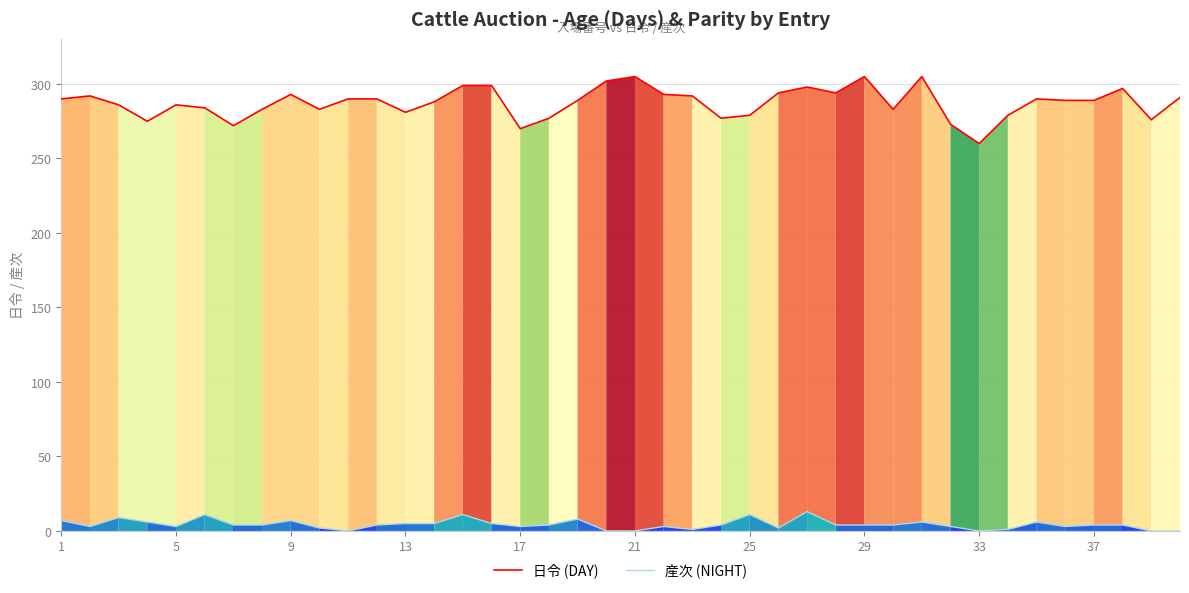

Rank the series by their average value, from highest to lowest.

日令 (DAY), 産次 (NIGHT)